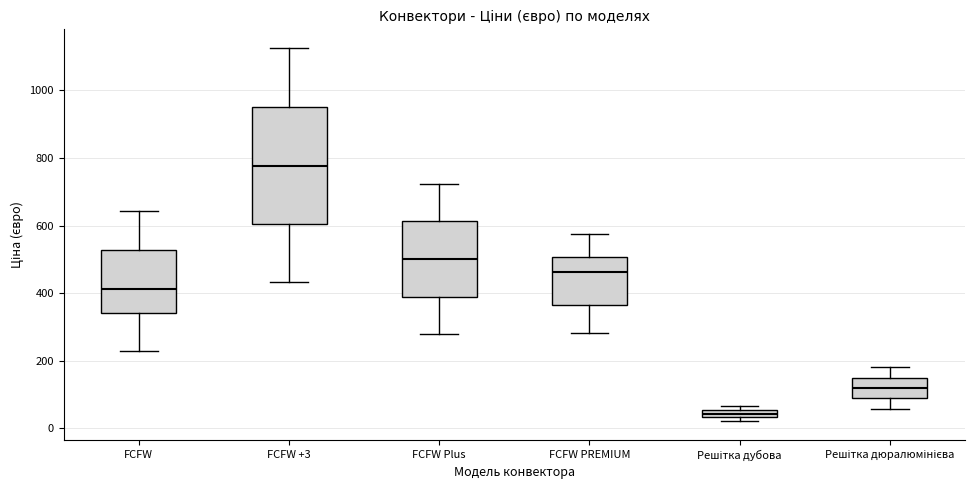

Which box has the highest median line?

FCFW +3